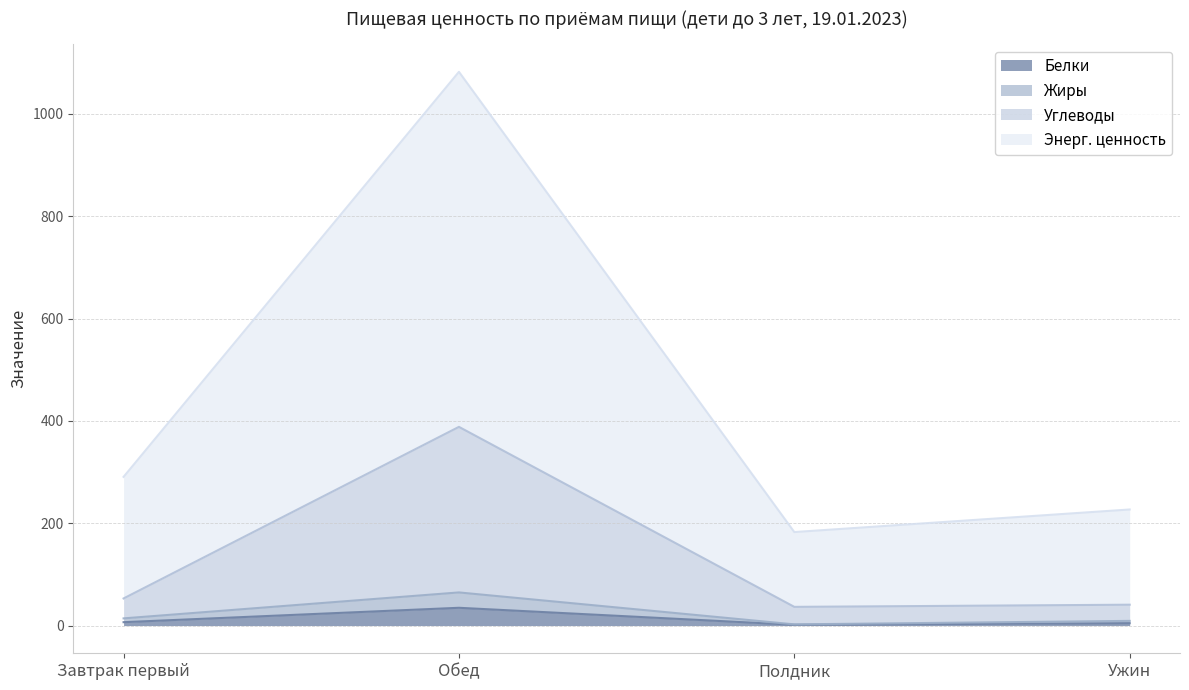

How many values in the Белки series exceed 6?

2